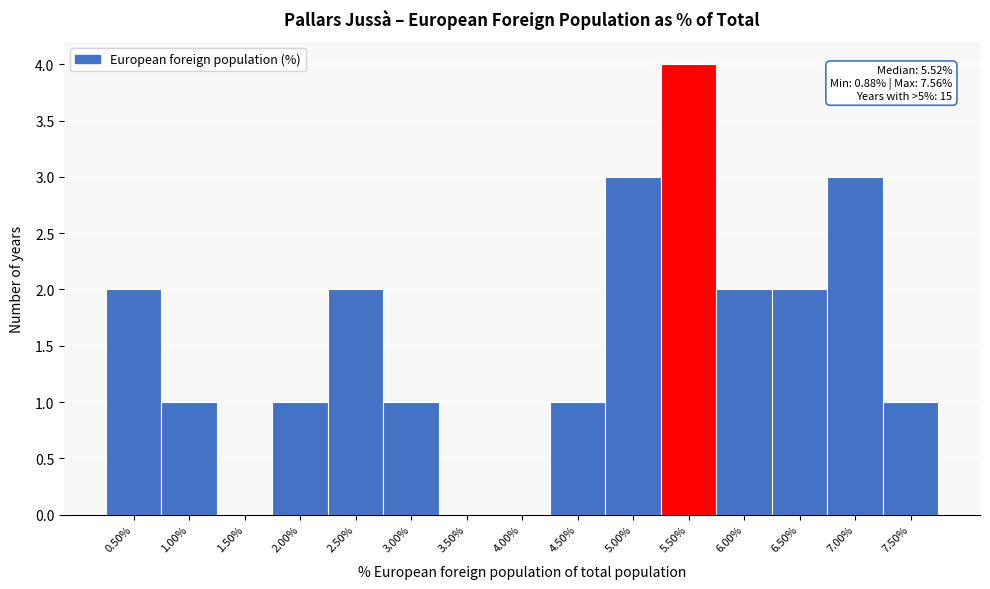

Reading left to right, transcribe all the data shown in this chart.

0.50%=2	1.00%=1	1.50%=0	2.00%=1	2.50%=2	3.00%=1	3.50%=0	4.00%=0	4.50%=1	5.00%=3	5.50%=4	6.00%=2	6.50%=2	7.00%=3	7.50%=1